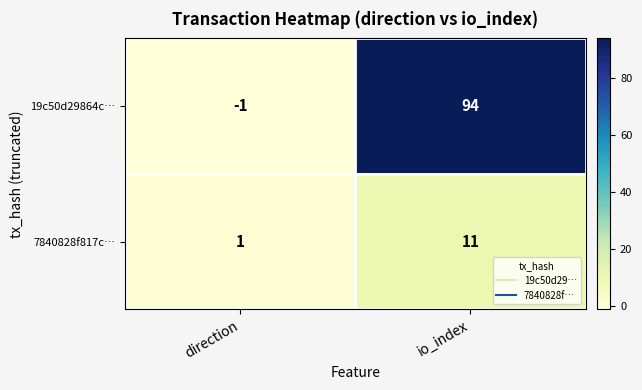

How many values in the 7840828f817c… series are below 11?

1